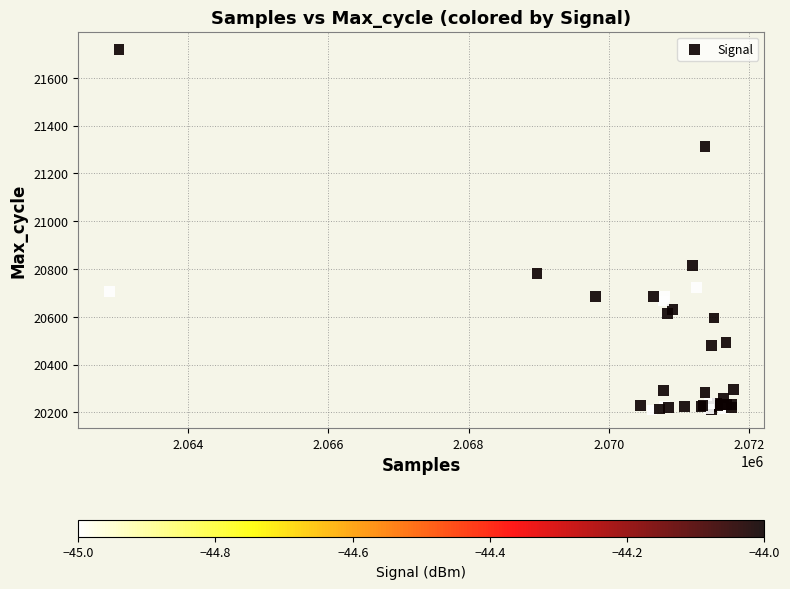

What Y value in the scatter plot is closest to 20964?

20816